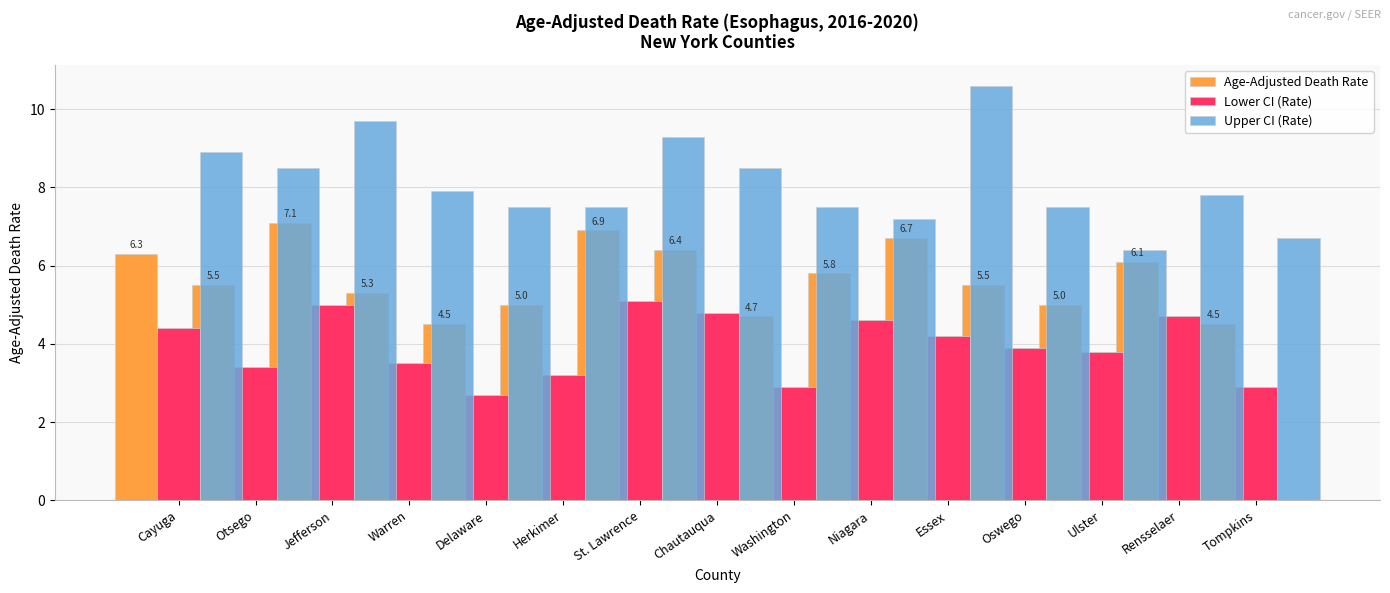

What is the difference between the maximum and minimum values in the Lower CI (Rate) series?

2.4